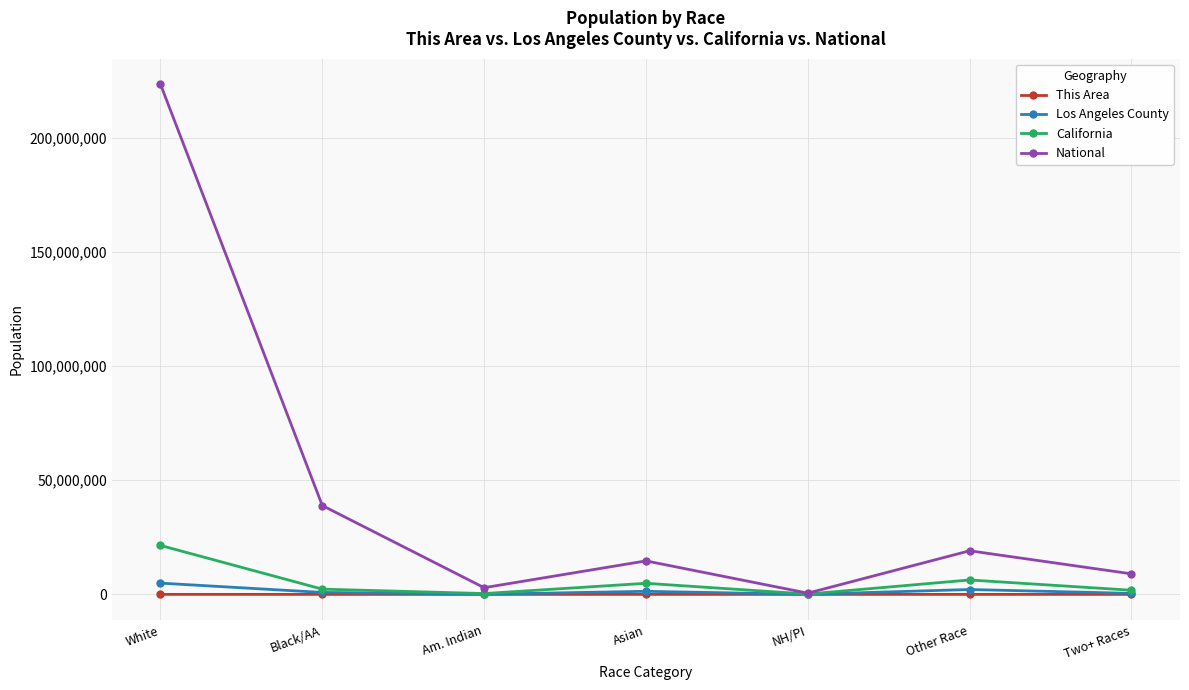

Which category has the highest value in the National series?

White